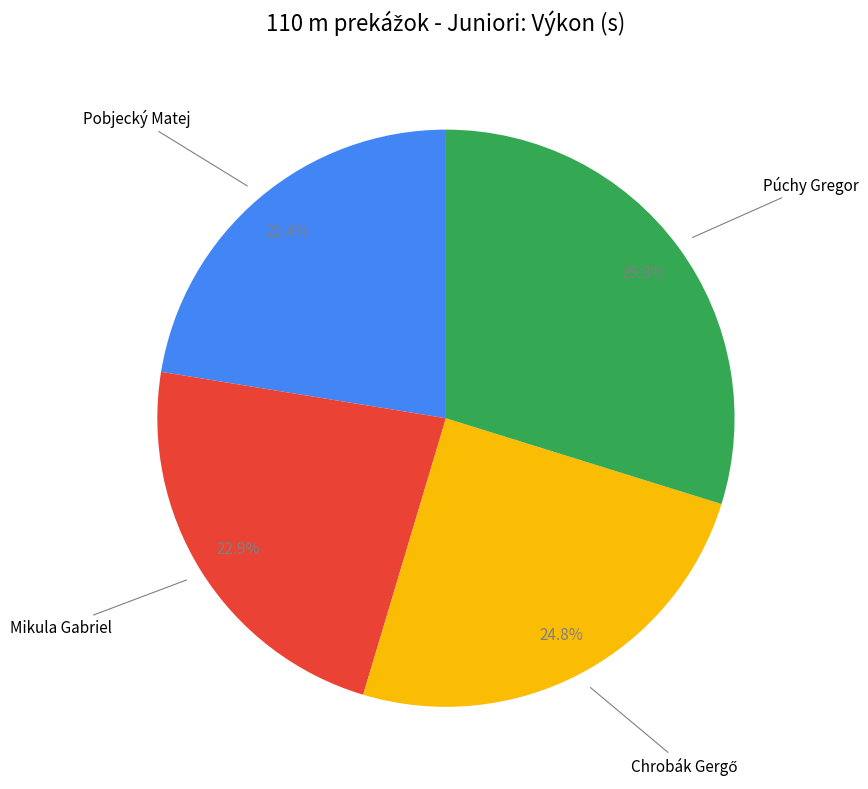

Is there a majority slice in this chart?

No